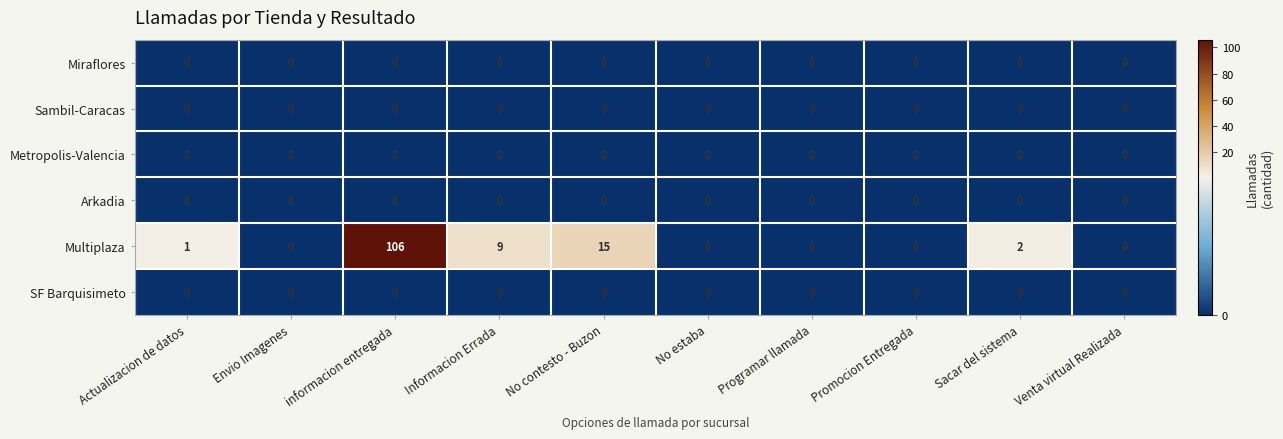

Which series has the largest range (max minus min)?

Multiplaza